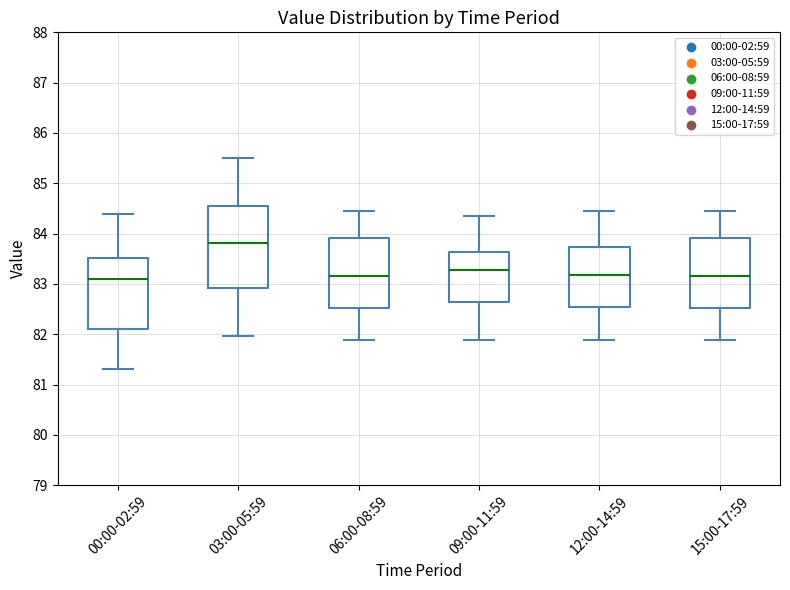

Reading left to right, read every box against the y-axis: the position of its median line, the range the box covers, and the ends of its whiskers. The values are not printed on the chart, so give them approximately, as read against the axis.

00:00-02:59: median 83.1, box 82.1 to 83.5, whiskers 81.3 to 84.4
03:00-05:59: median 83.8, box 82.9 to 84.5, whiskers 82.0 to 85.5
06:00-08:59: median 83.2, box 82.5 to 83.9, whiskers 81.9 to 84.5
09:00-11:59: median 83.3, box 82.6 to 83.6, whiskers 81.9 to 84.3
12:00-14:59: median 83.2, box 82.5 to 83.7, whiskers 81.9 to 84.5
15:00-17:59: median 83.2, box 82.5 to 83.9, whiskers 81.9 to 84.5